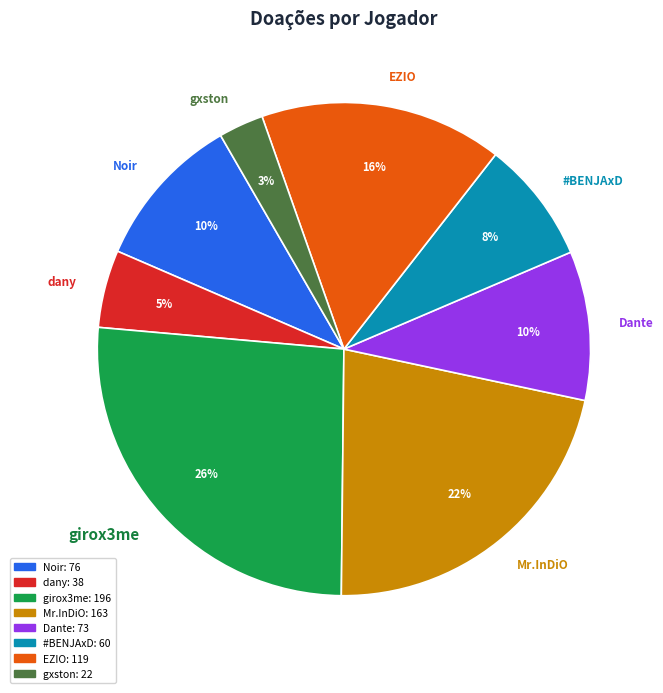

To the nearest percent, what is the combined percentage of dany and #BENJAxD?

13%